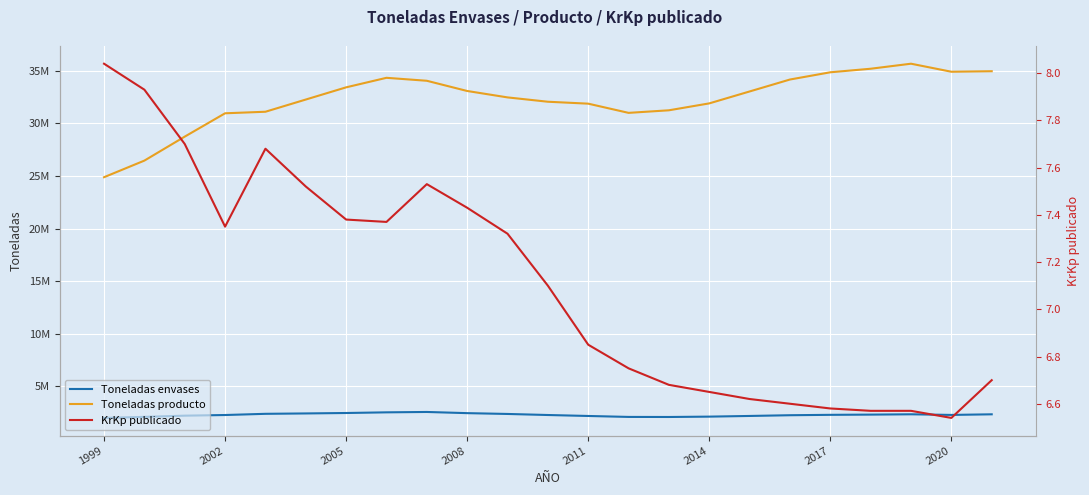

True or false: KrKp publicado and Toneladas envases cross at least once.

False